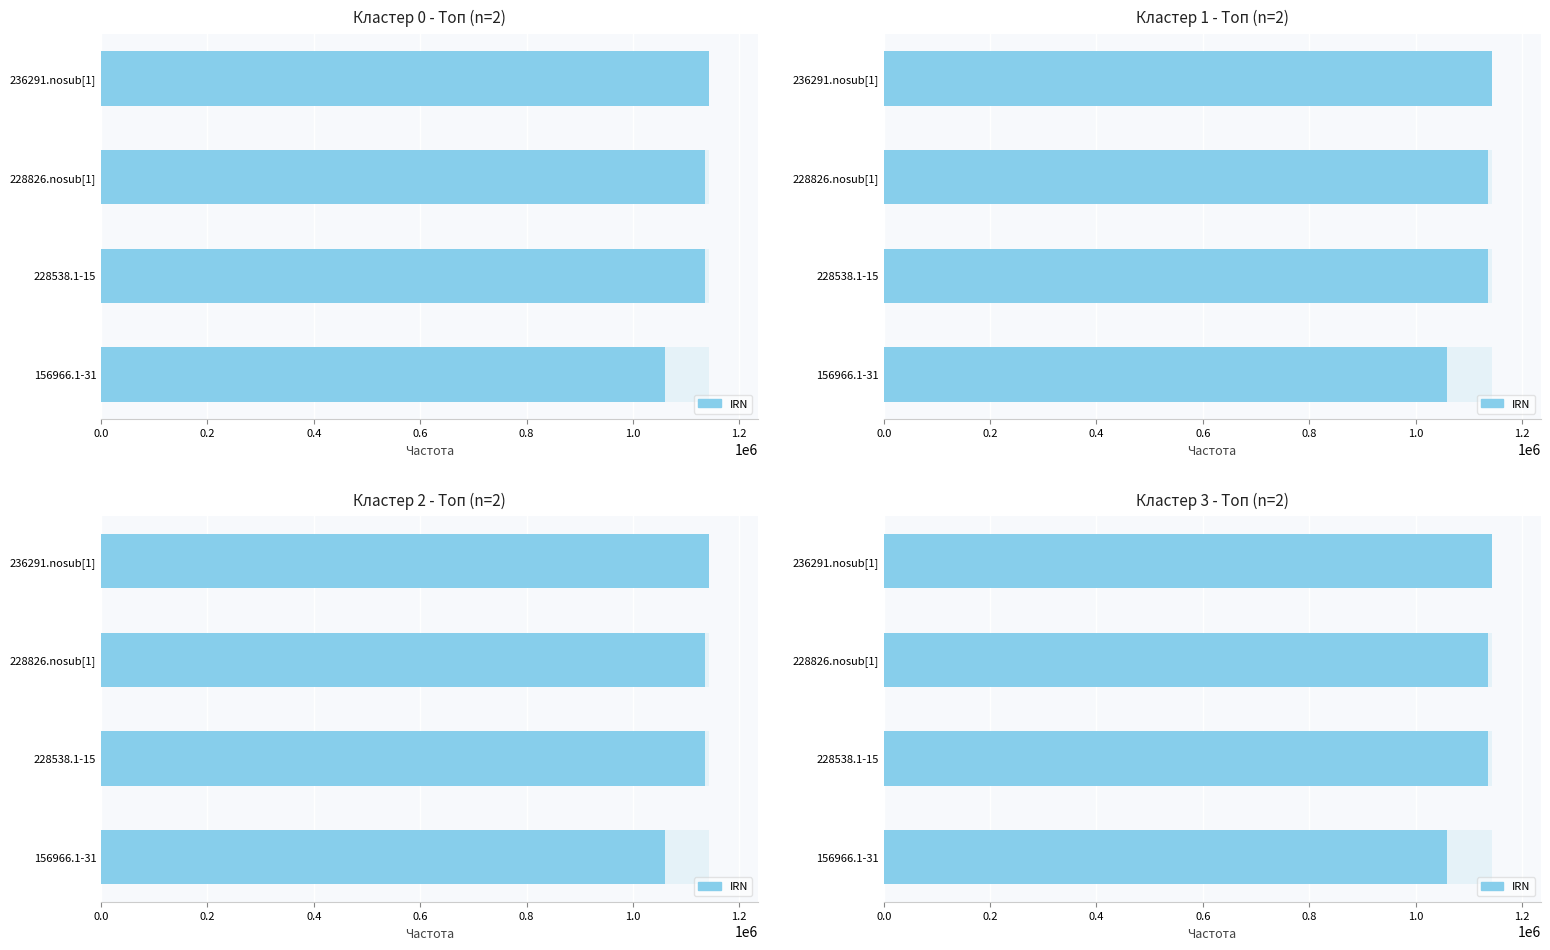

The value at 236291.nosub[1] is 1143521. True or false?

True